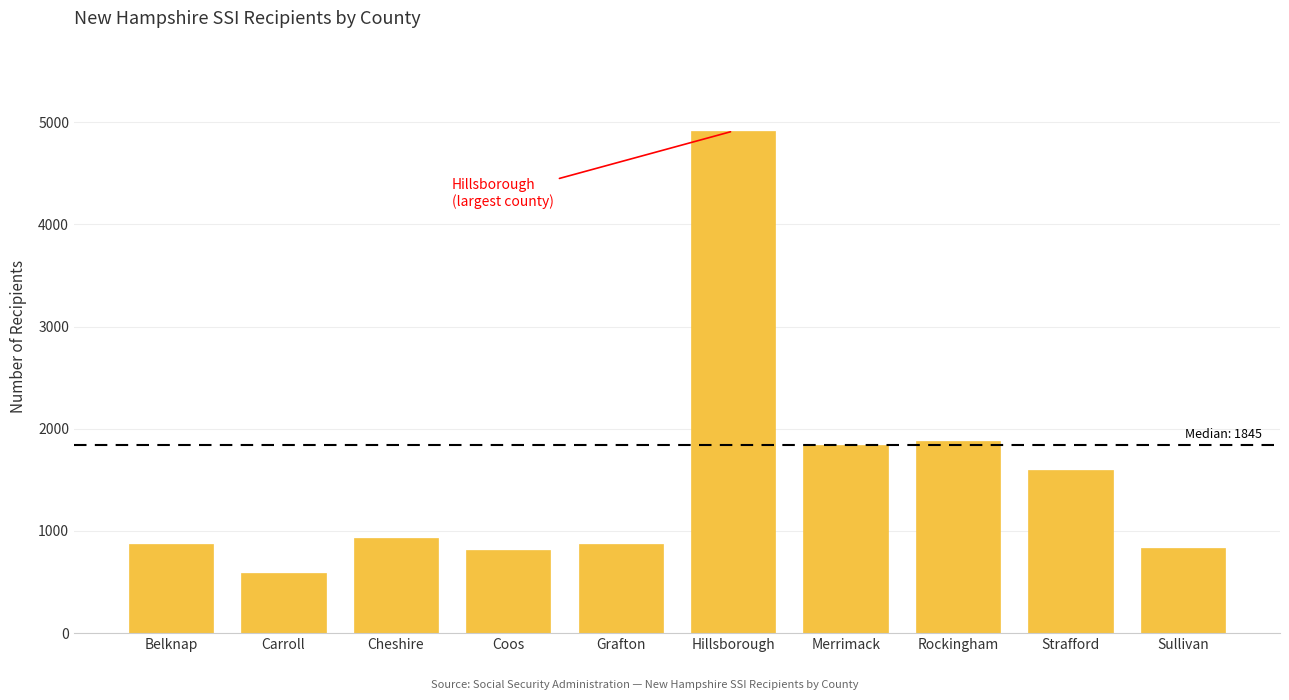

What is the difference between the maximum and second lowest values?

4101